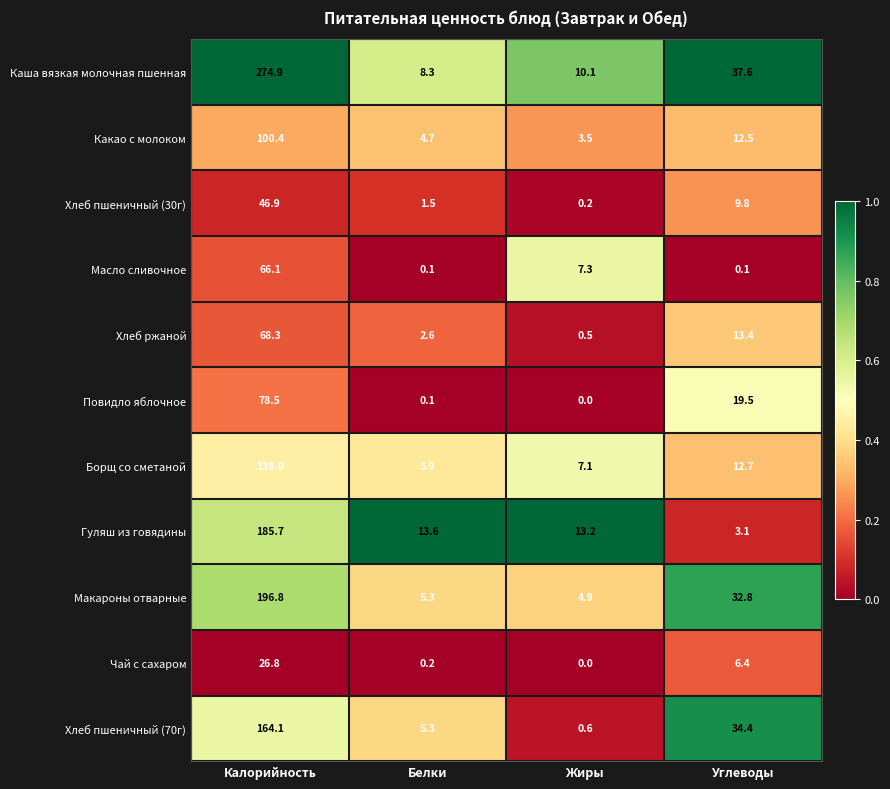

Rank the series by their maximum value, from highest to lowest.

Каша вязкая молочная пшенная, Макароны отварные, Гуляш из говядины, Хлеб пшеничный (70г), Борщ со сметаной, Какао с молоком, Повидло яблочное, Хлеб ржаной, Масло сливочное, Хлеб пшеничный (30г), Чай с сахаром